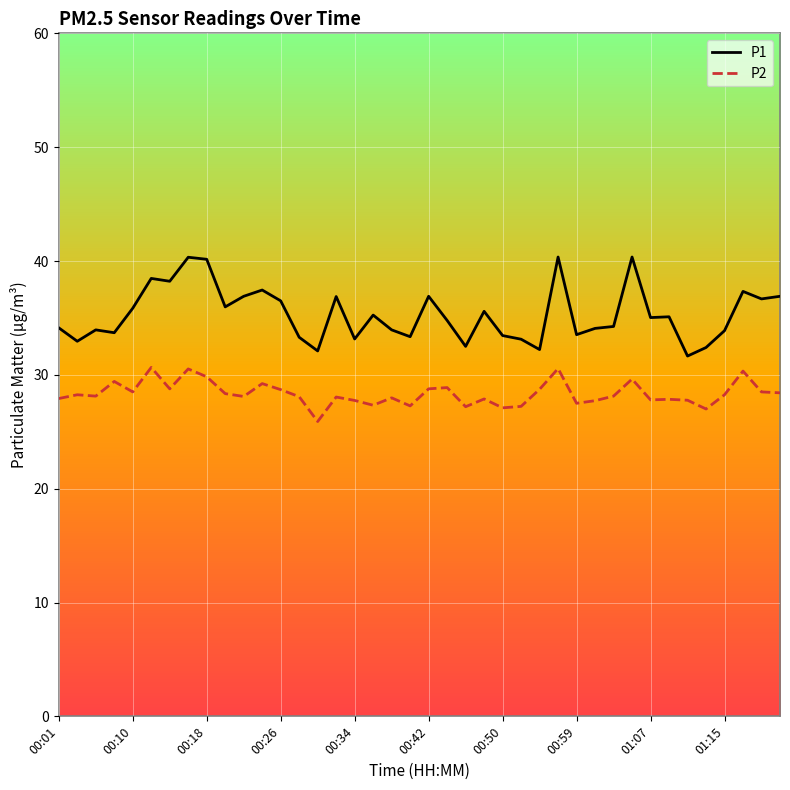

What are all the series names shown in the legend?

P1, P2